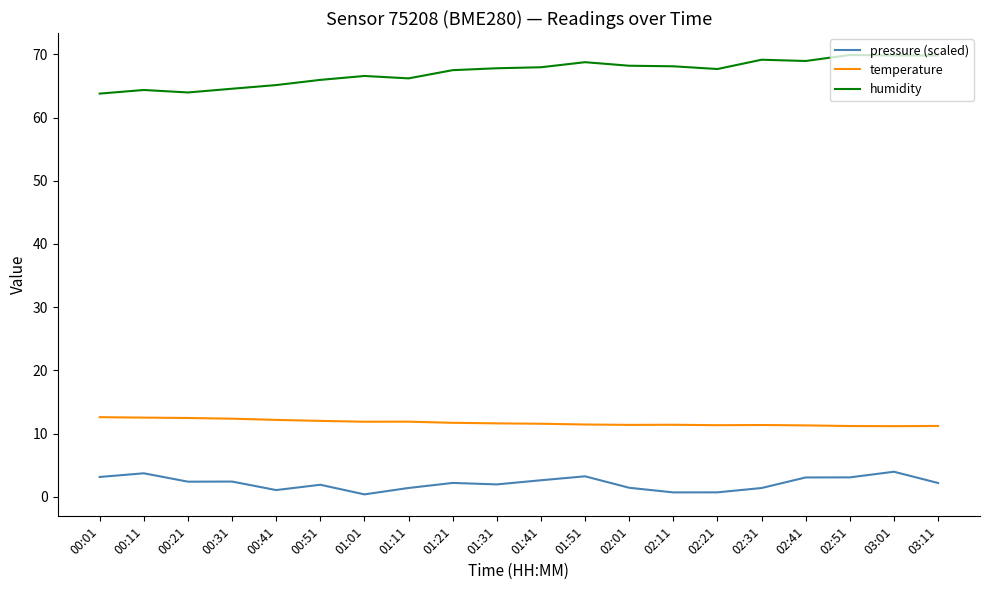

What is the sum of the humidity values at 00:41 and 00:21?

129.1